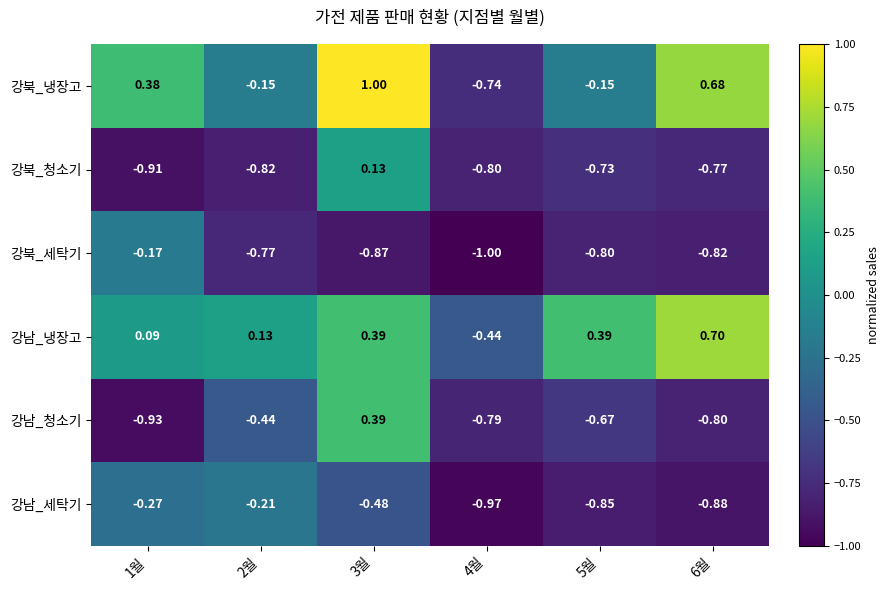

What is the spread (max minus min) of values at 3월?

1.9